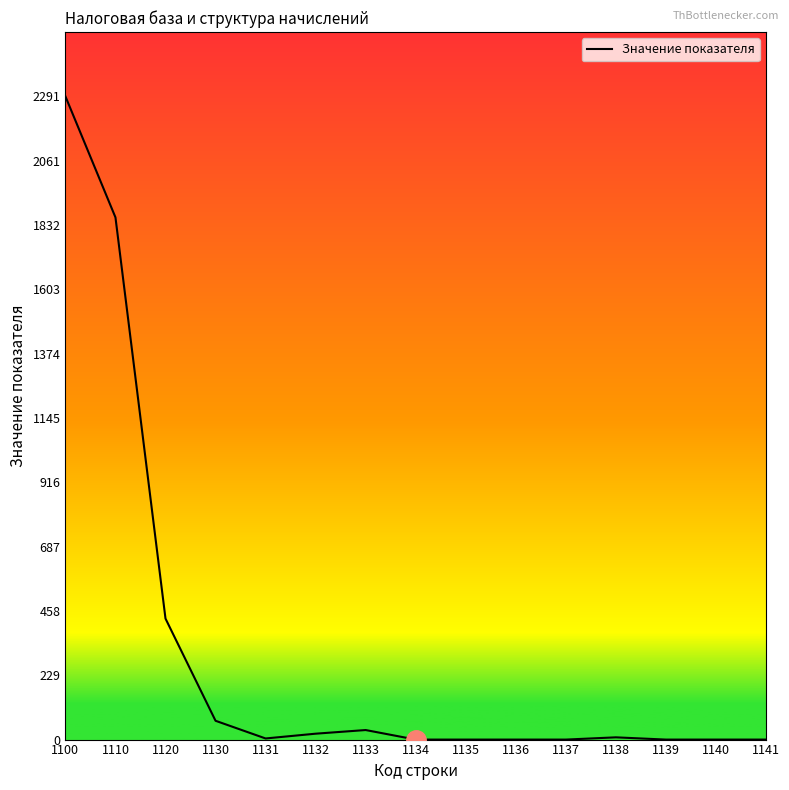

What is the sum of the values at 1130 and 1135?

67